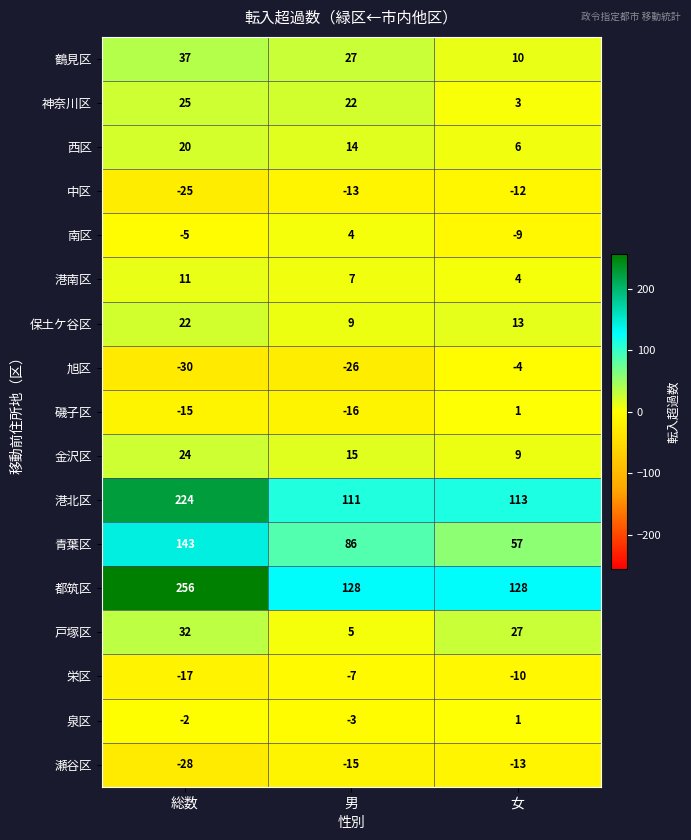

List the labels in order of 栄区 value, smallest first.

総数, 女, 男